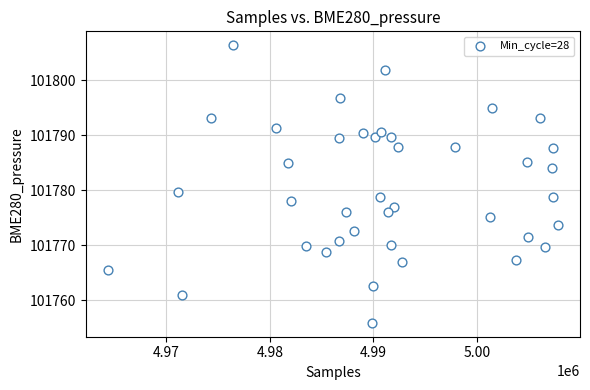

What Y value in the scatter plot is closest to 101781?

101779.7